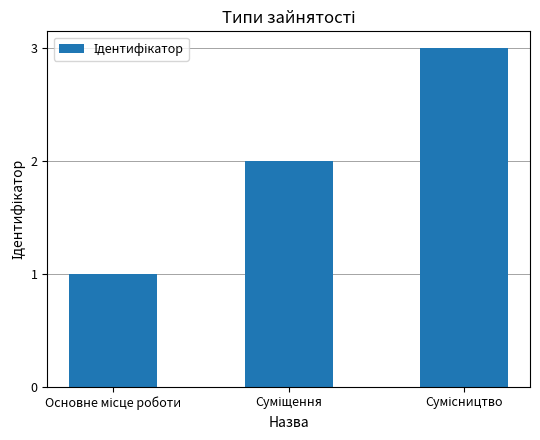

What is the greatest value displayed?

3